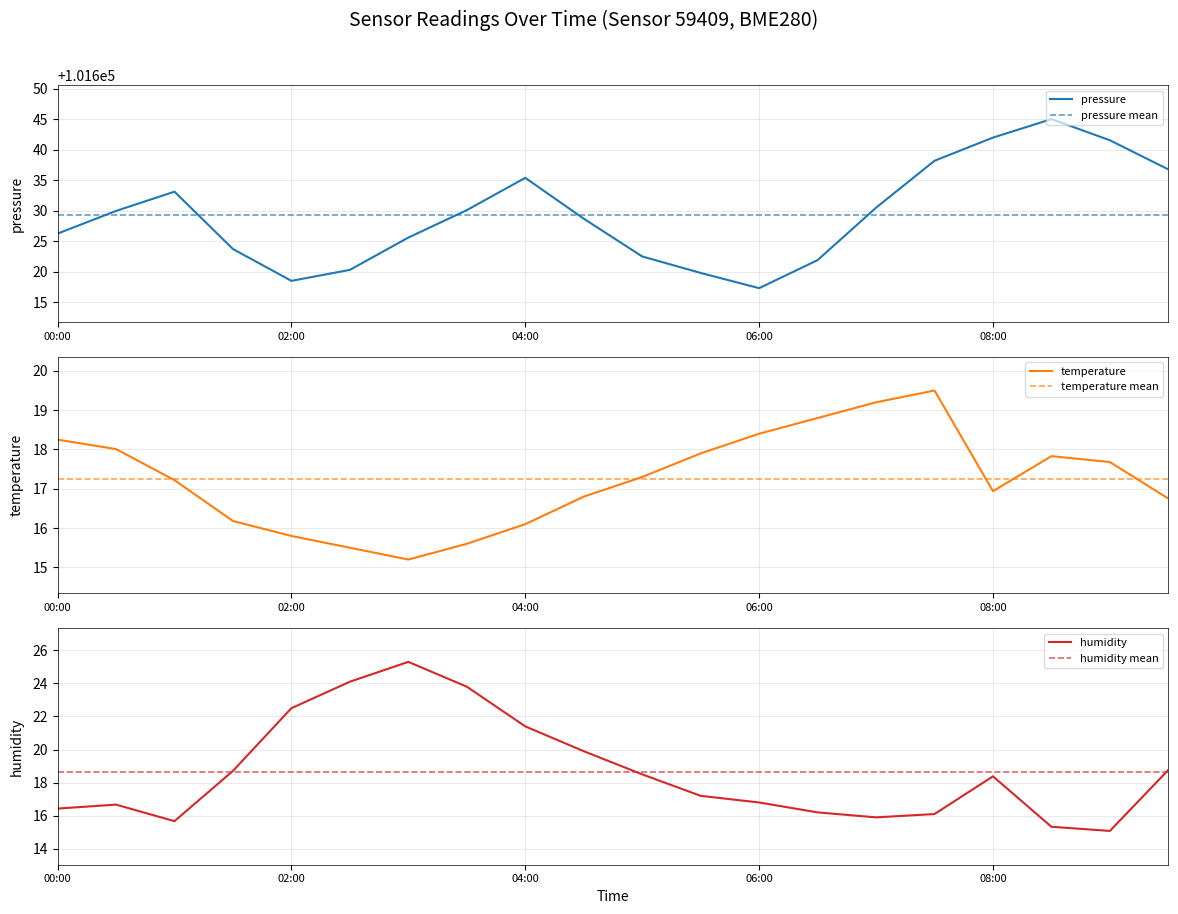

What is the lowest value of the temperature series?

15.2